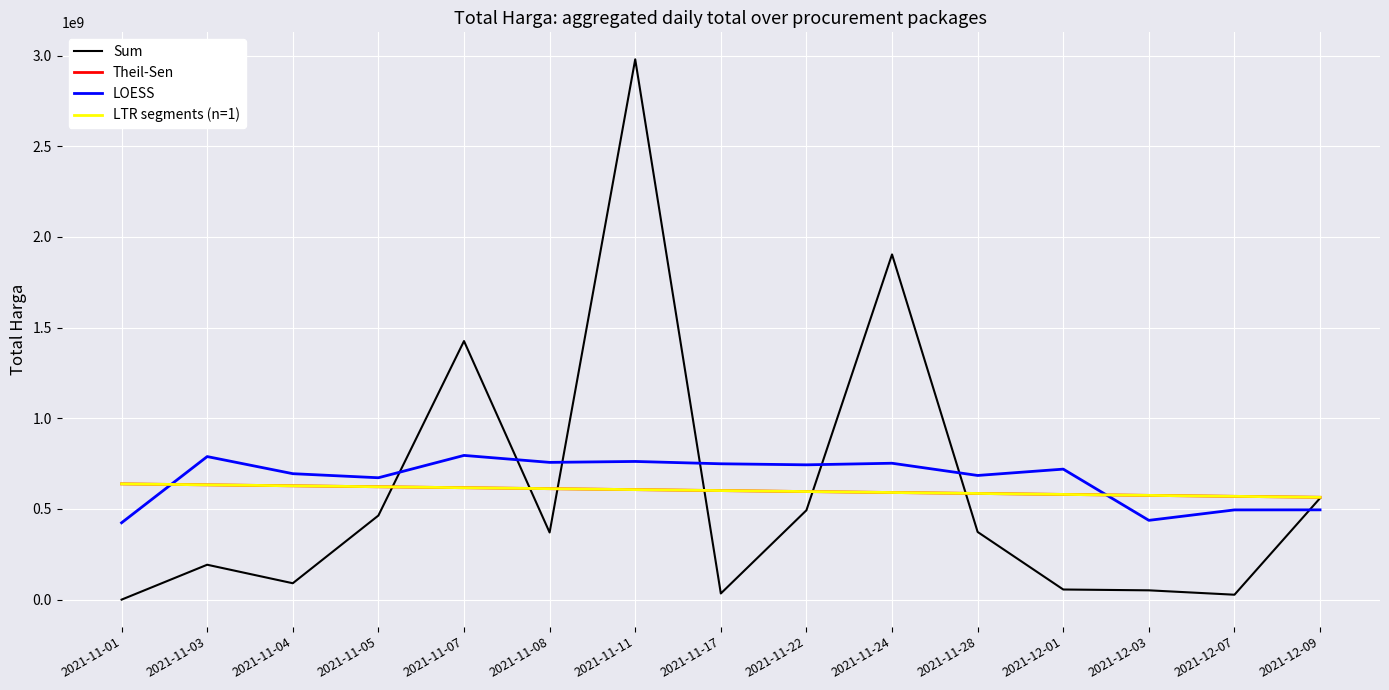

At which label does Sum first exceed 370566300?

2021-11-05